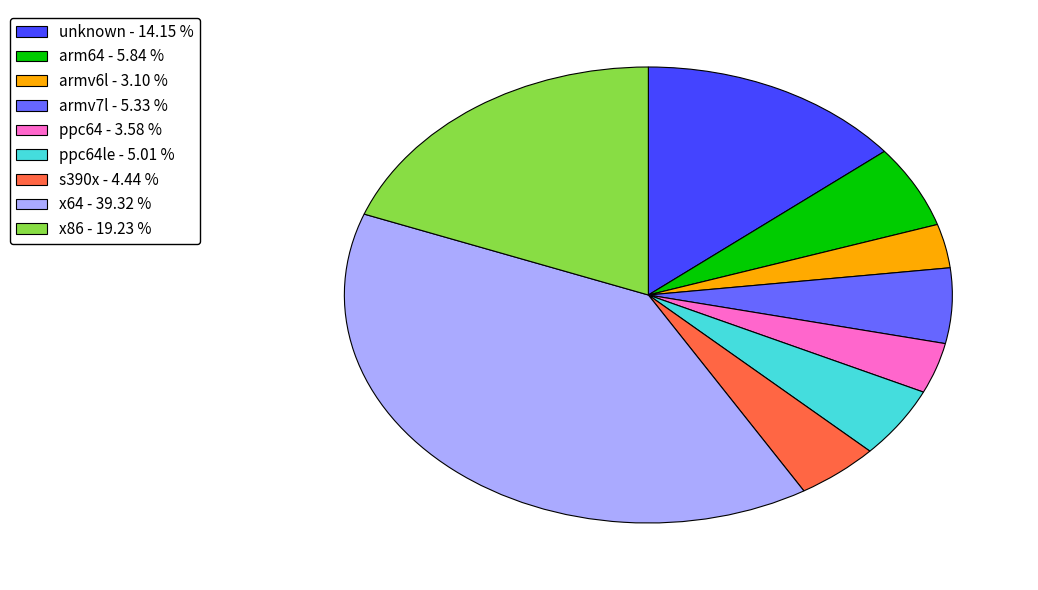

How many slices are in this pie chart?

9